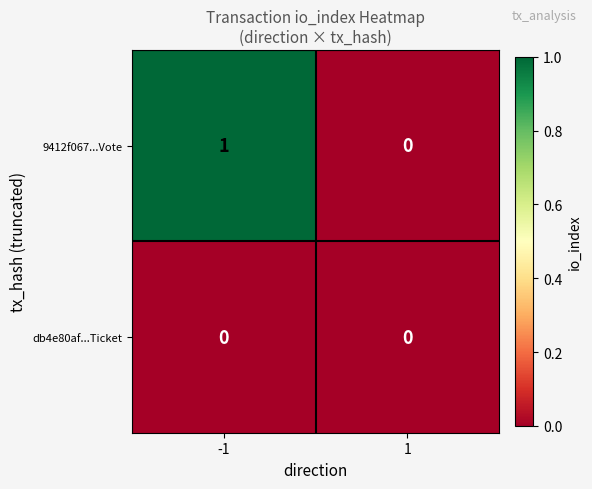

How many values in the 9412f067...Vote series are below 1?

1